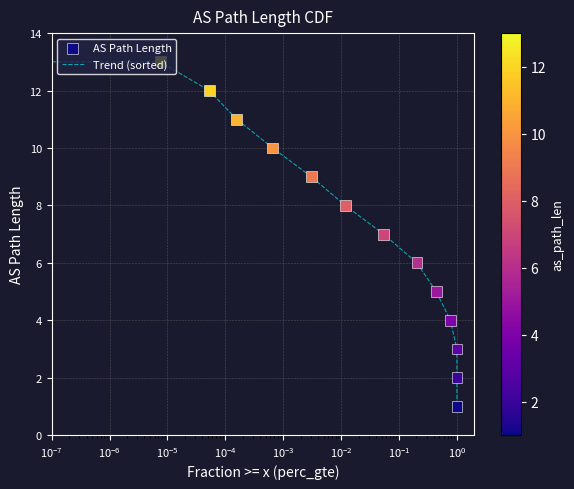

What is the difference between the maximum and minimum values?

12